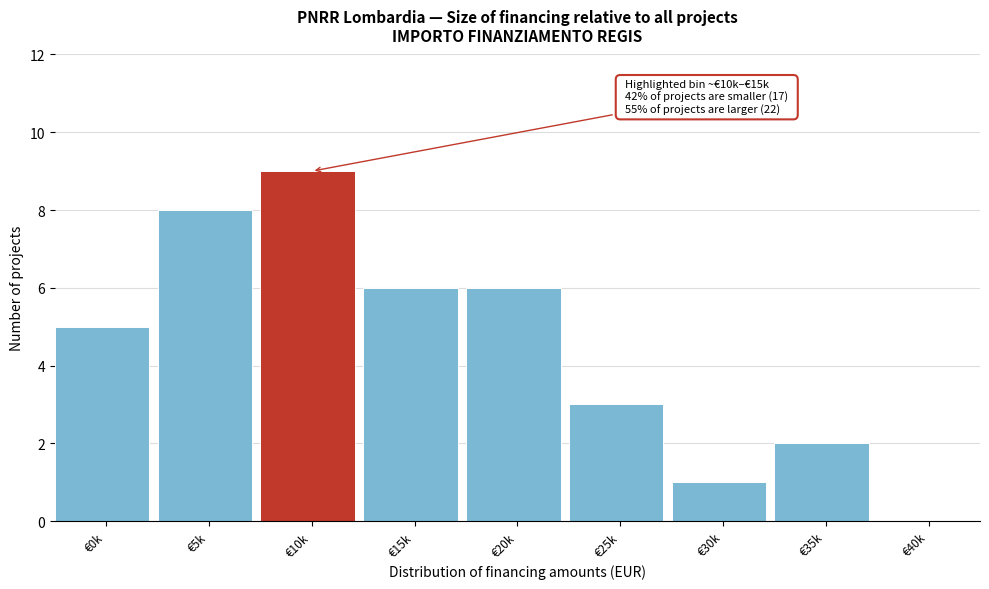

Reading left to right, extract all data points from this chart.

€0k=5	€5k=8	€10k=9	€15k=6	€20k=6	€25k=3	€30k=1	€35k=2	€40k=0